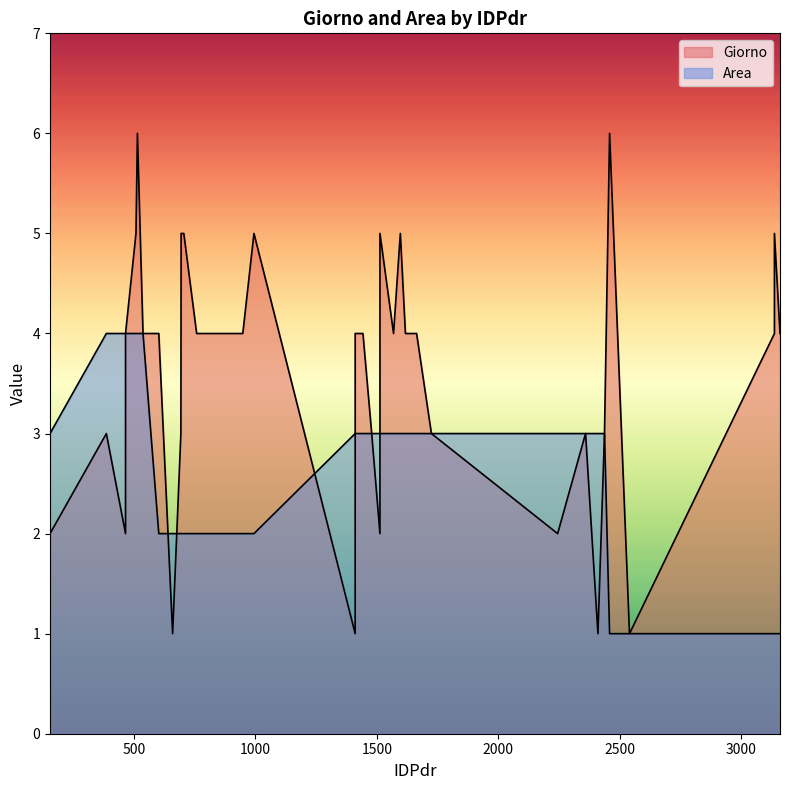

What is the minimum value for Area?

1